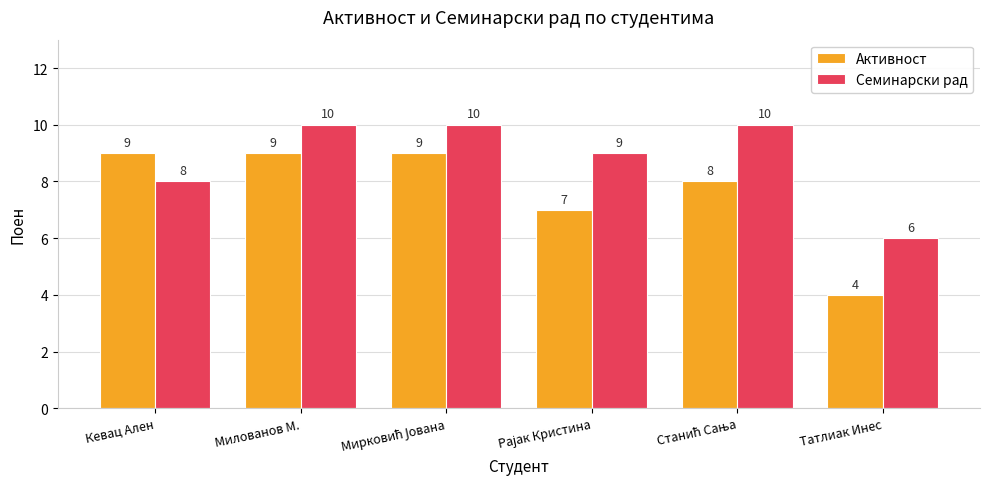

Which series has the largest range (max minus min)?

Активност